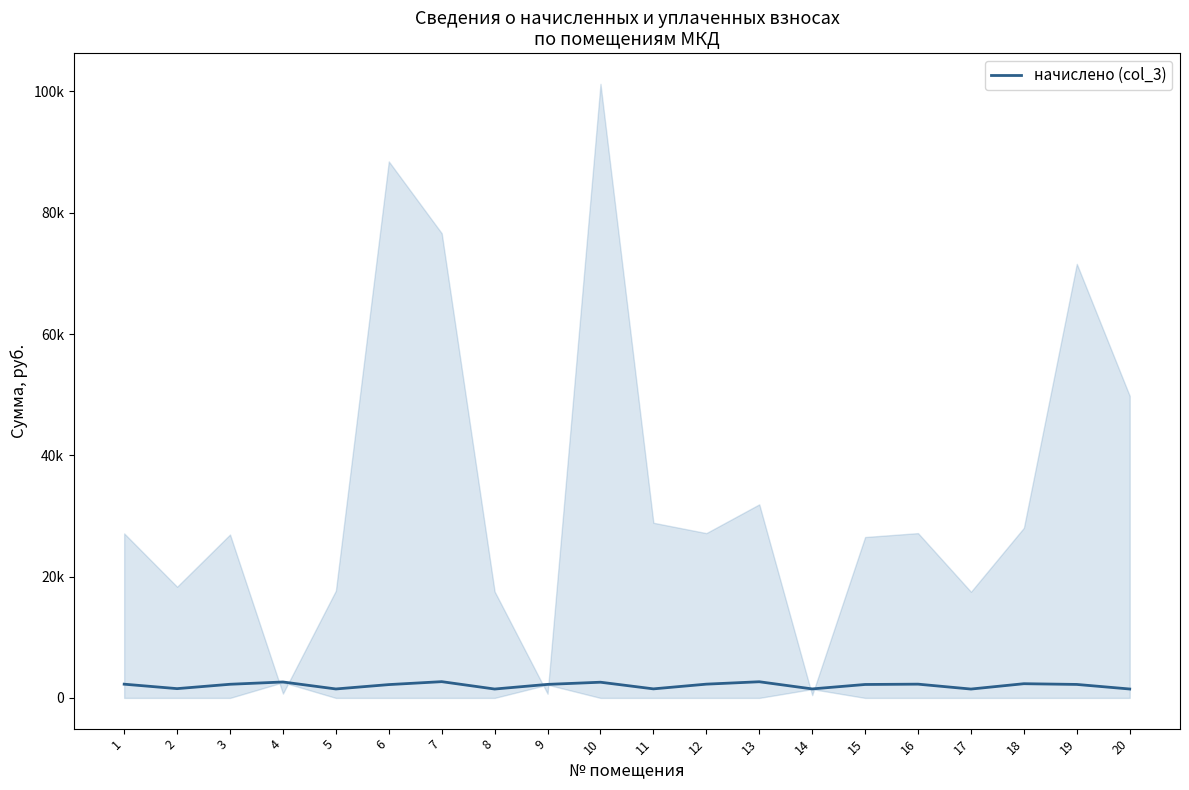

Reading right to left, transcribe all the data shown in this chart.

20=1470.3	19=2224.7	18=2344.1	17=1462.6	16=2270.9	15=2217.0	14=1485.7	13=2667.4	12=2270.9	11=1493.4	10=2590.4	9=2232.4	8=1466.5	7=2682.8	6=2197.8	5=1478.0	4=2628.9	3=2251.7	2=1531.9	1=2267.1